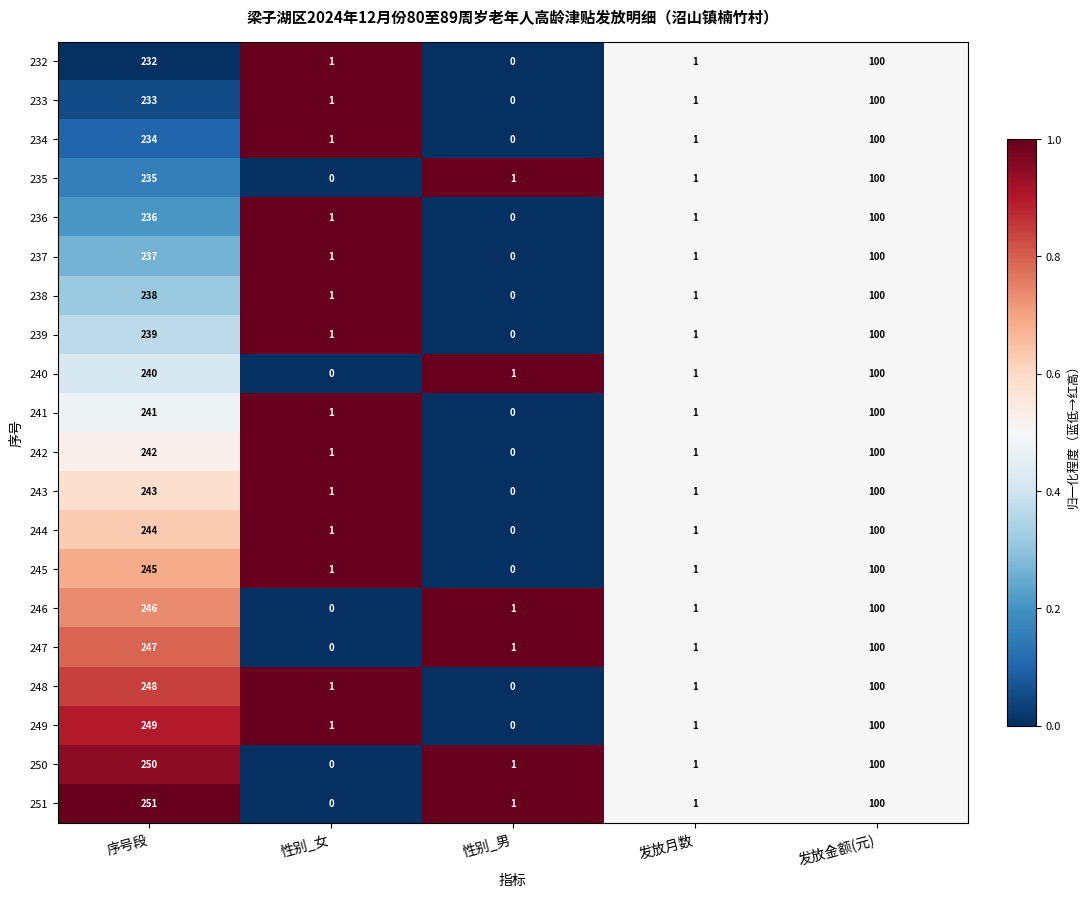

Rank the series by their maximum value, from lowest to highest.

232, 233, 234, 235, 236, 237, 238, 239, 240, 241, 242, 243, 244, 245, 246, 247, 248, 249, 250, 251